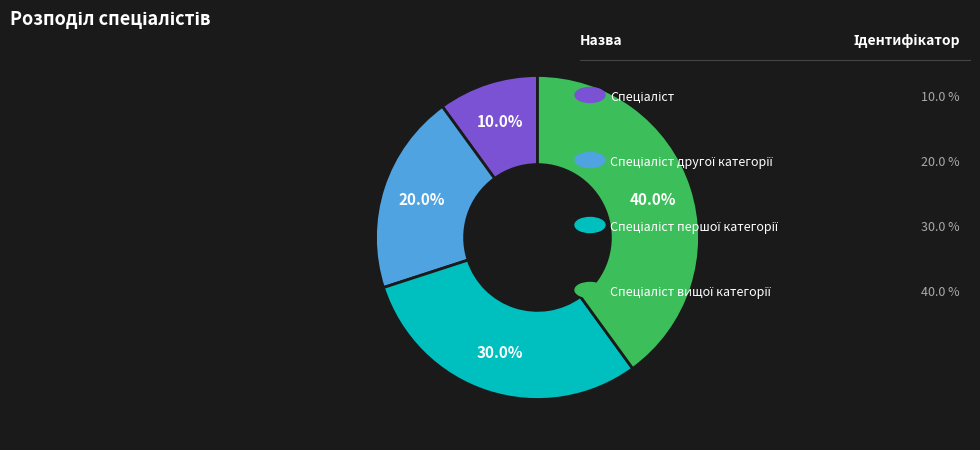

Does any single category account for the majority?

No